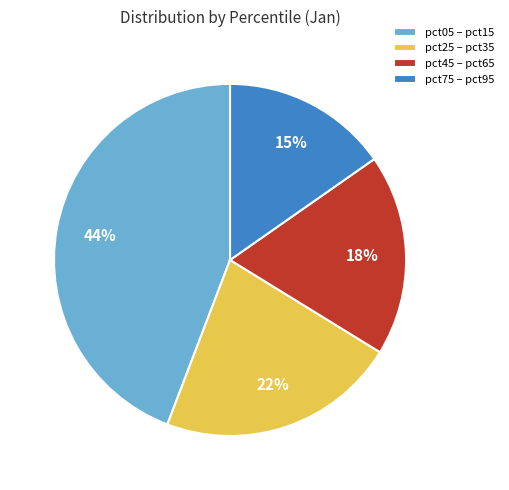

How many slices are in this pie chart?

4